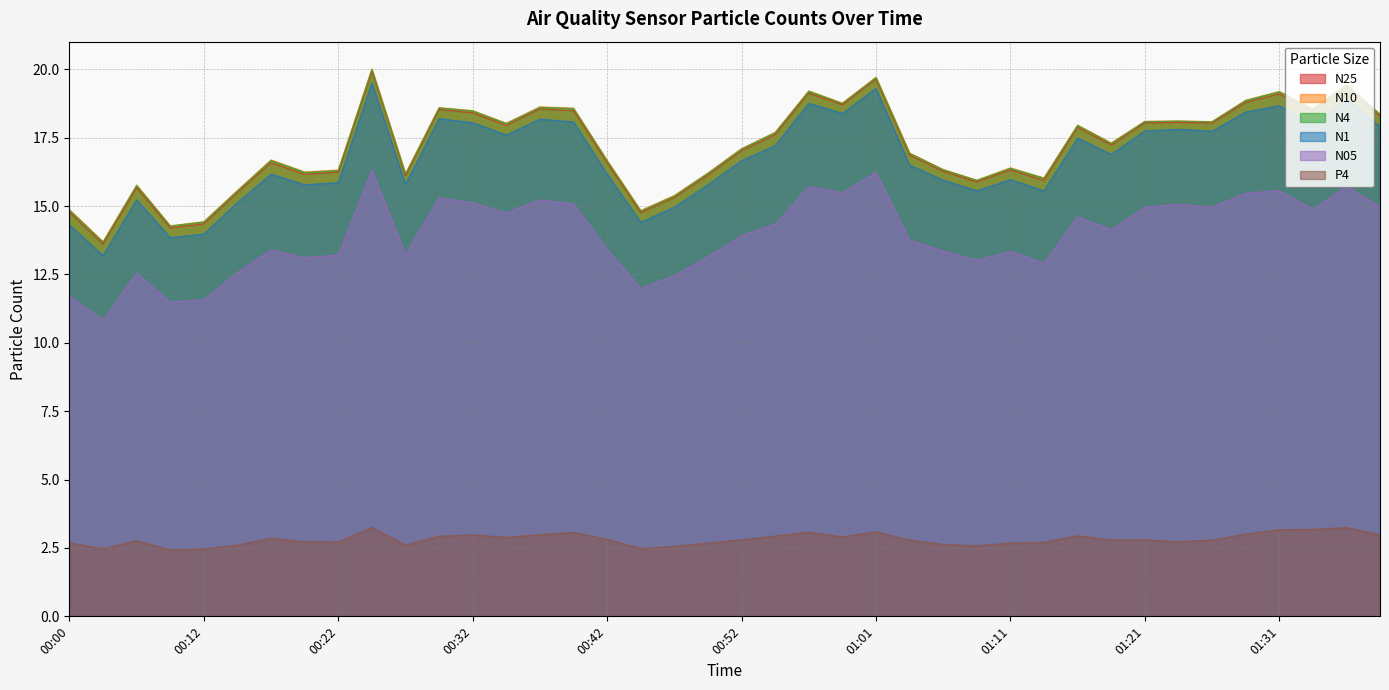

Where does the N10 series first go above 17?

00:25